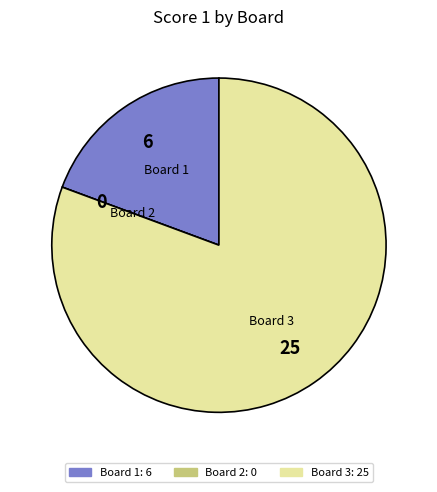

Which slice is the largest?

Board 3